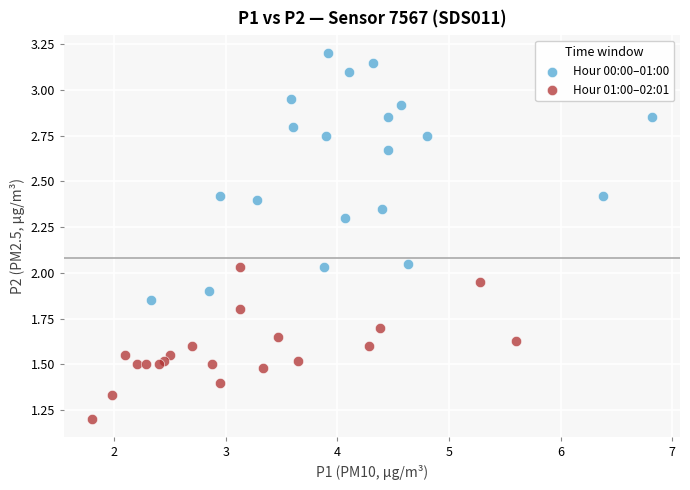

Which series has the widest spread of Y values?

Hour 00:00–01:00